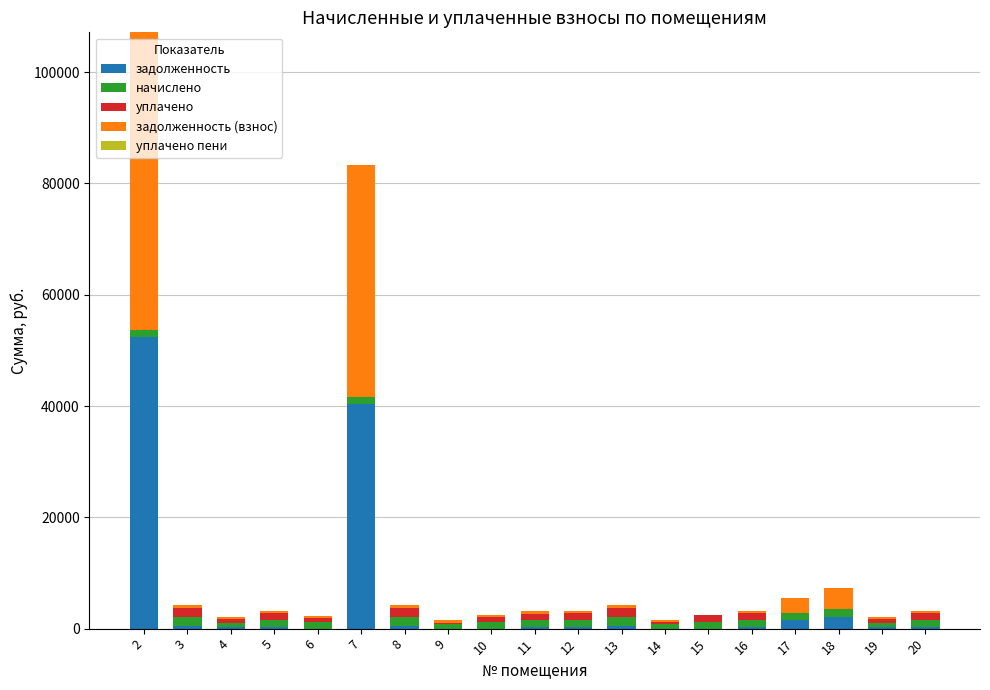

What is the maximum value for задолженность?

52381.8